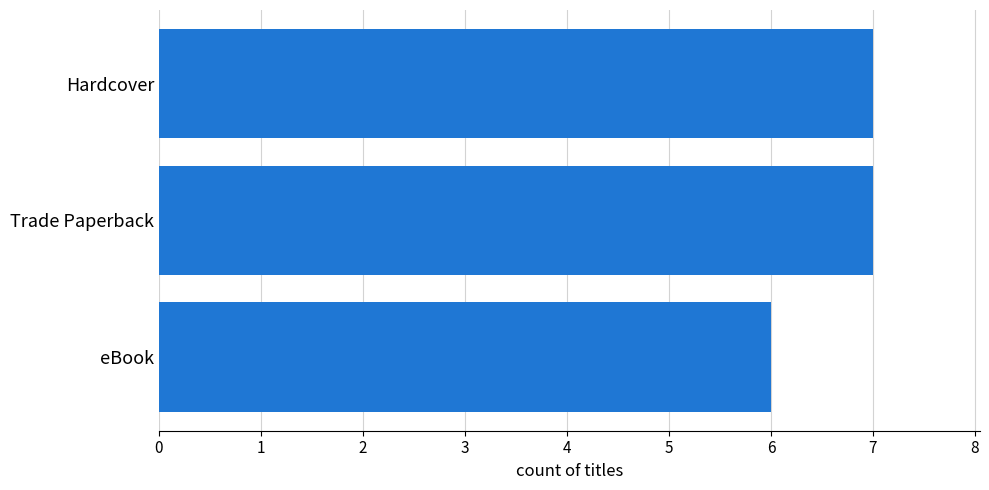

True or false: the data shows 6 at eBook.

True